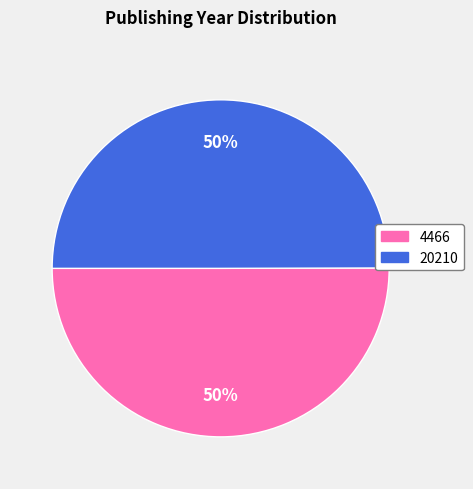

Count the number of slices in the pie.

2